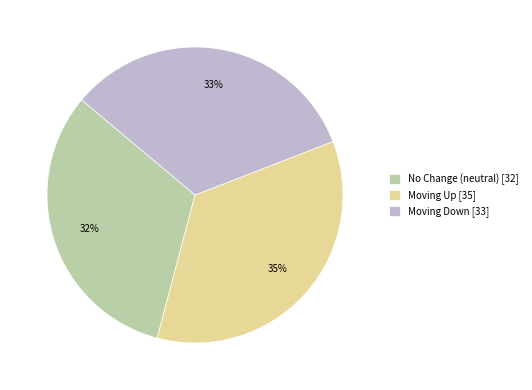

Which slice is the largest?

Moving Up [35]